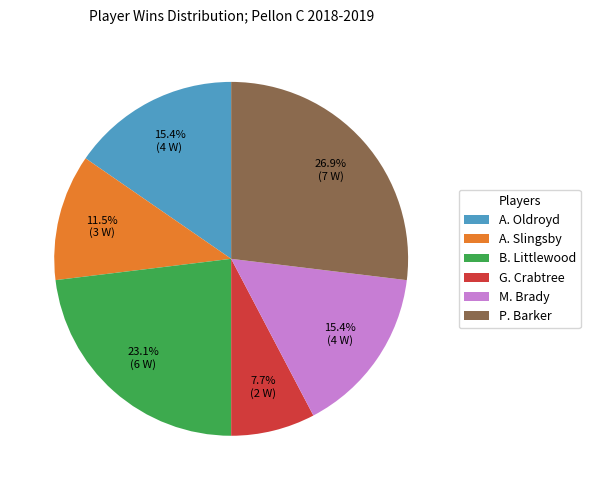

Count the number of slices in the pie.

6